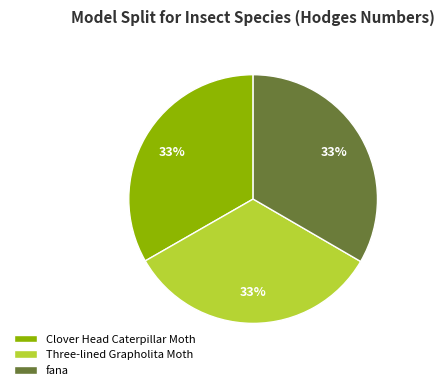

Does any single category account for the majority?

No